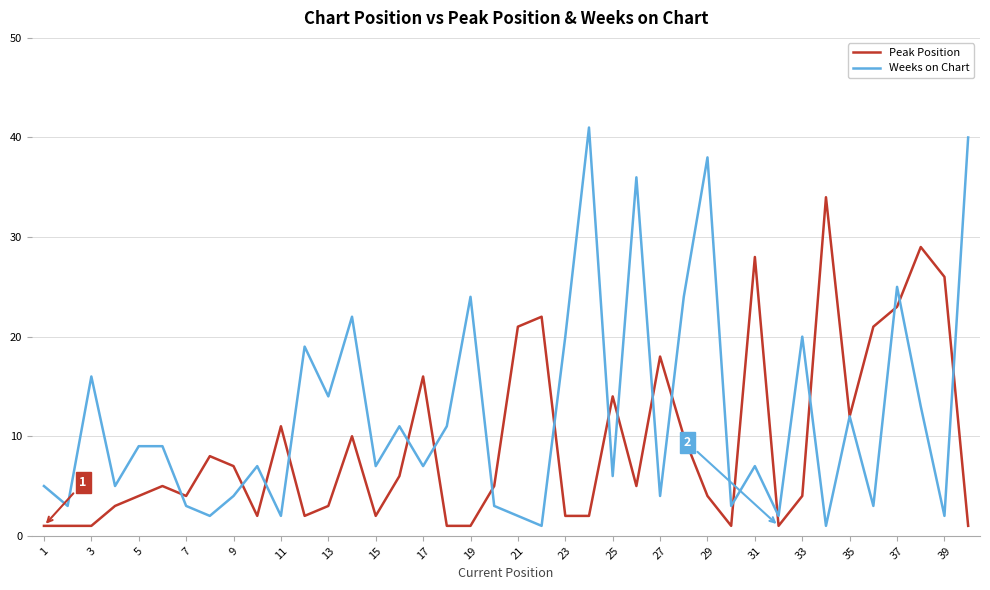

Which series has the largest range (max minus min)?

Weeks on Chart